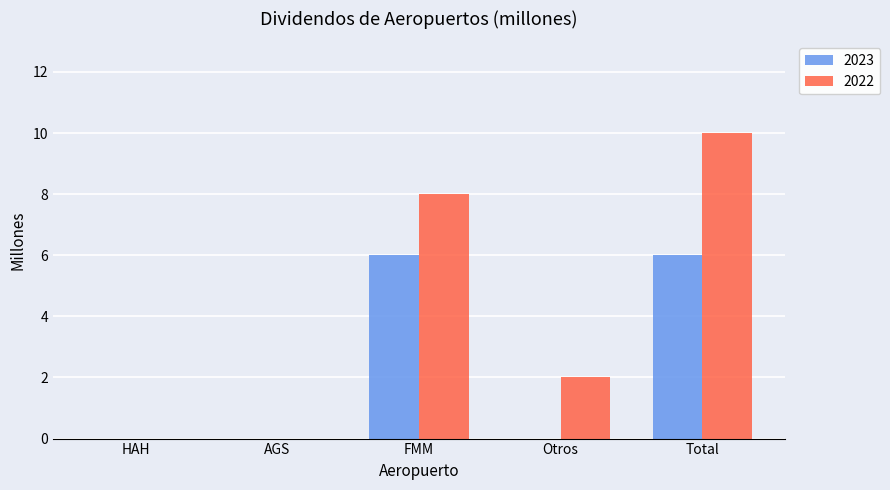

Reading left to right, what are all the values shown in this chart?

2023: HAH=0	AGS=0	FMM=6	Otros=0	Total=6
2022: HAH=0	AGS=0	FMM=8	Otros=2	Total=10